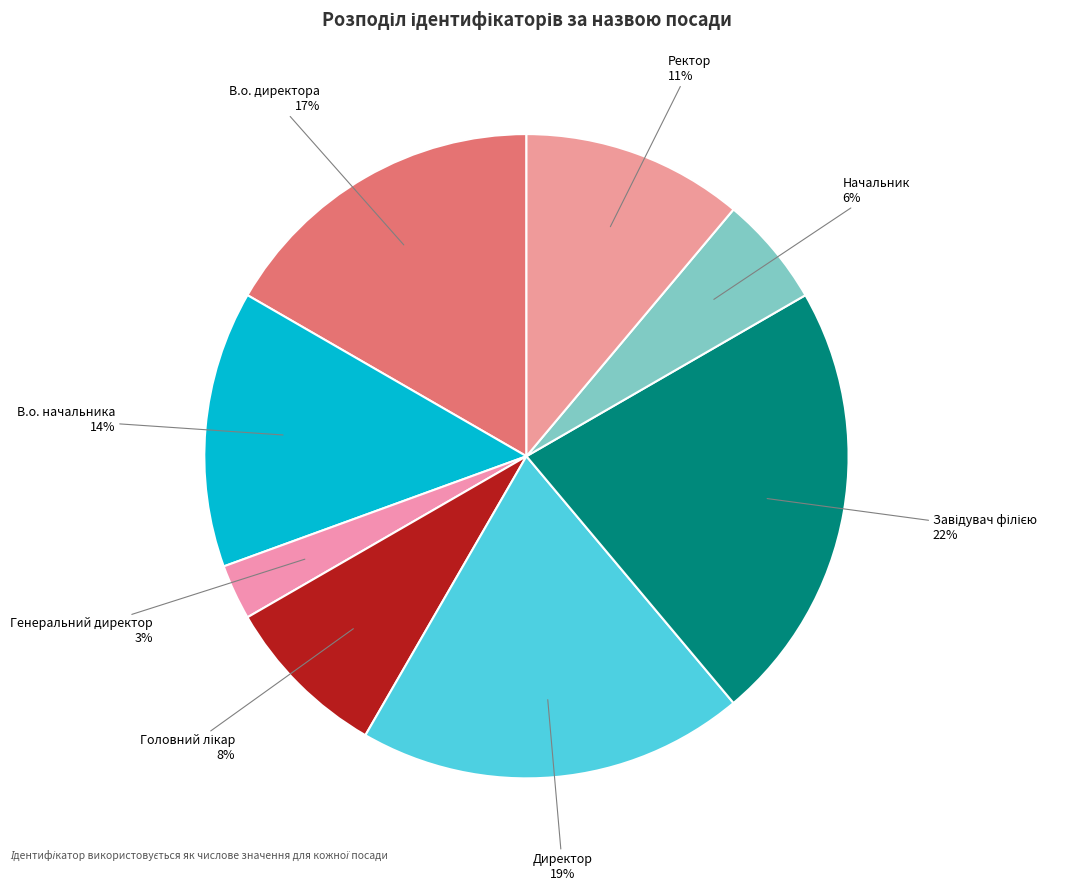

How many slices are in this pie chart?

8